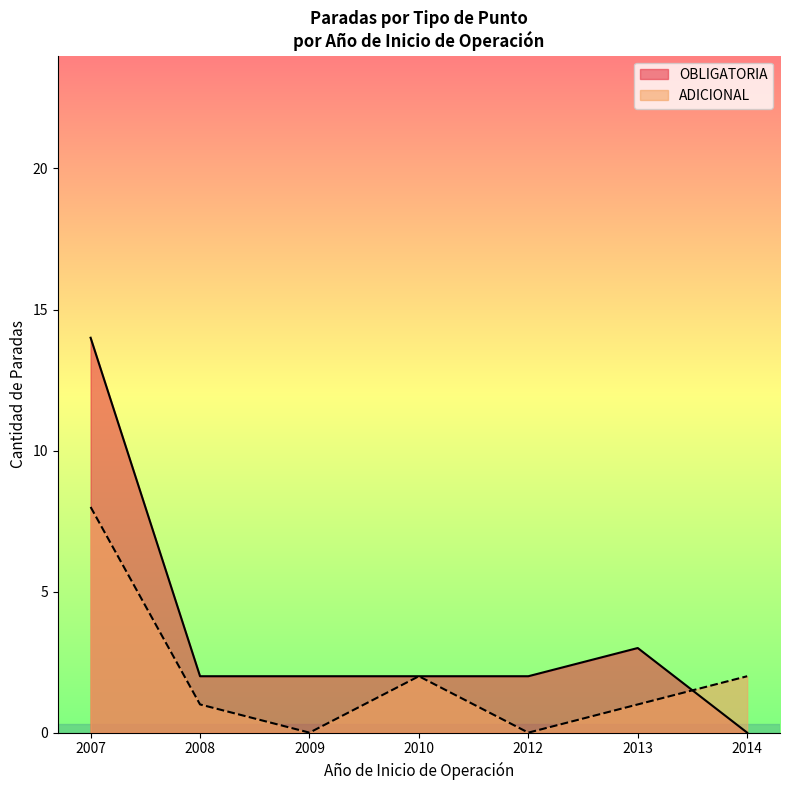

What is the difference between the highest and lowest values at 2007?

6